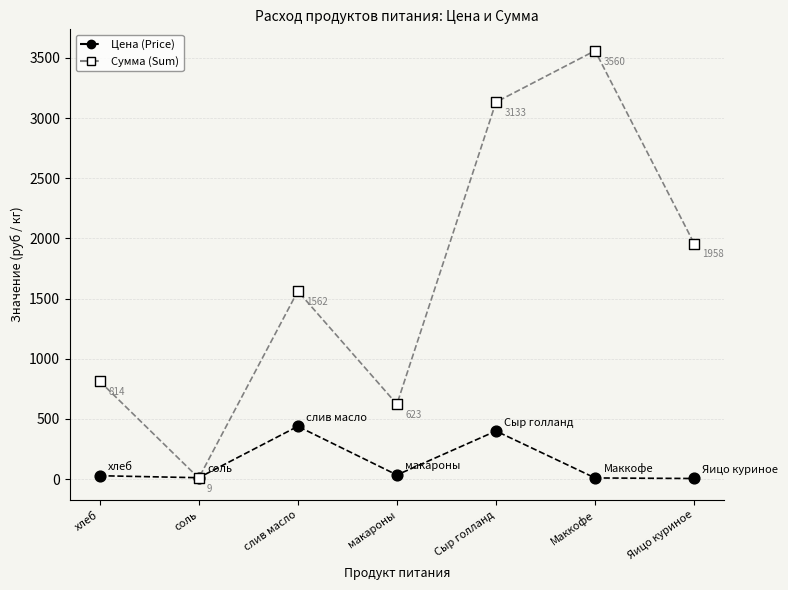

Is the value of Цена (Price) at хлеб greater than the value of Сумма (Sum) at макароны?

No